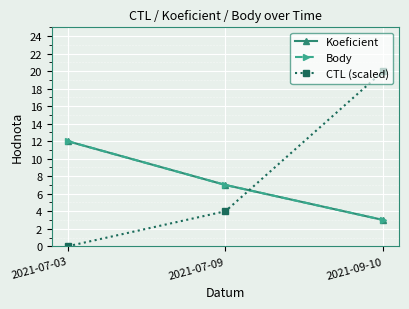

What is the difference between the maximum and minimum values in the CTL (scaled) series?

20